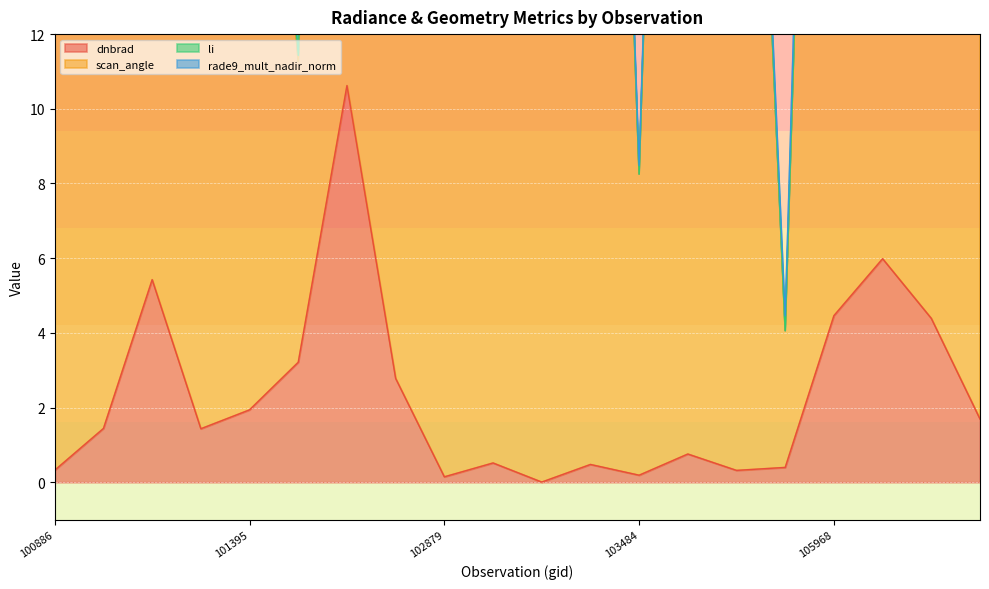

At which label does dnbrad reach its minimum?

103127